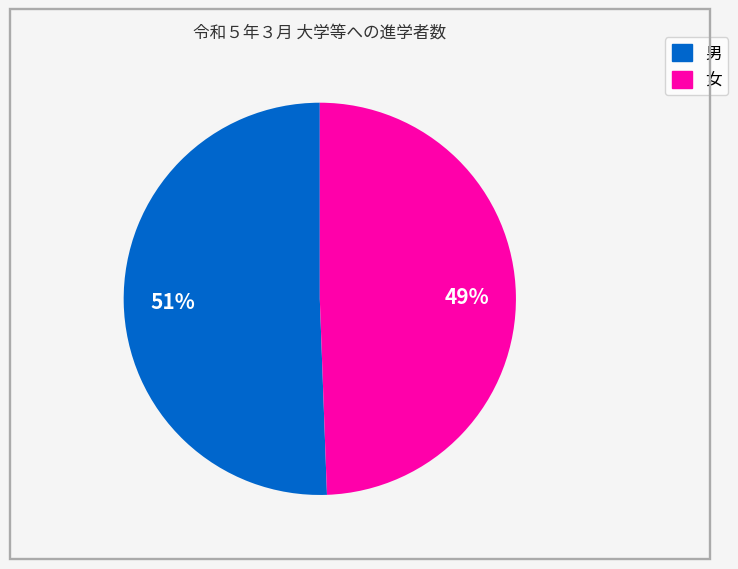

Rank the categories by value from lowest to highest.

女, 男